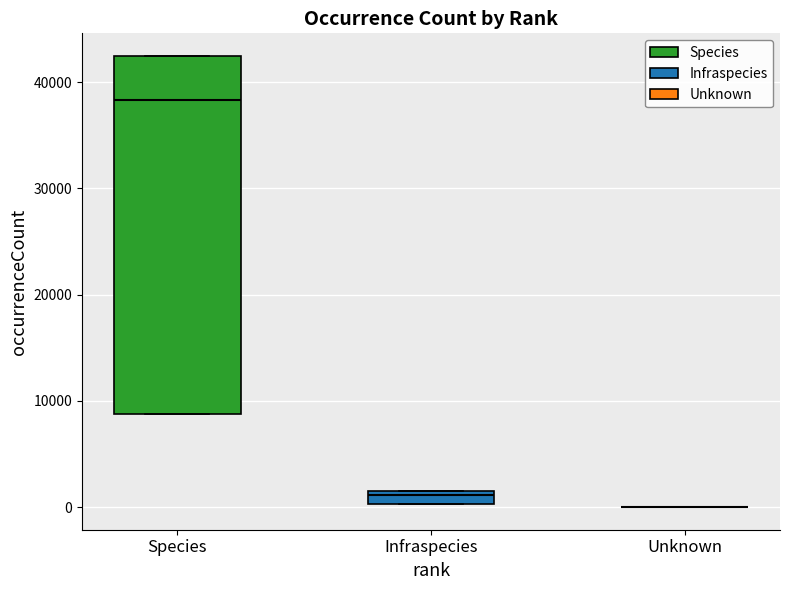

Comparing the boxes themselves (not the whiskers), which one is the tallest?

Species